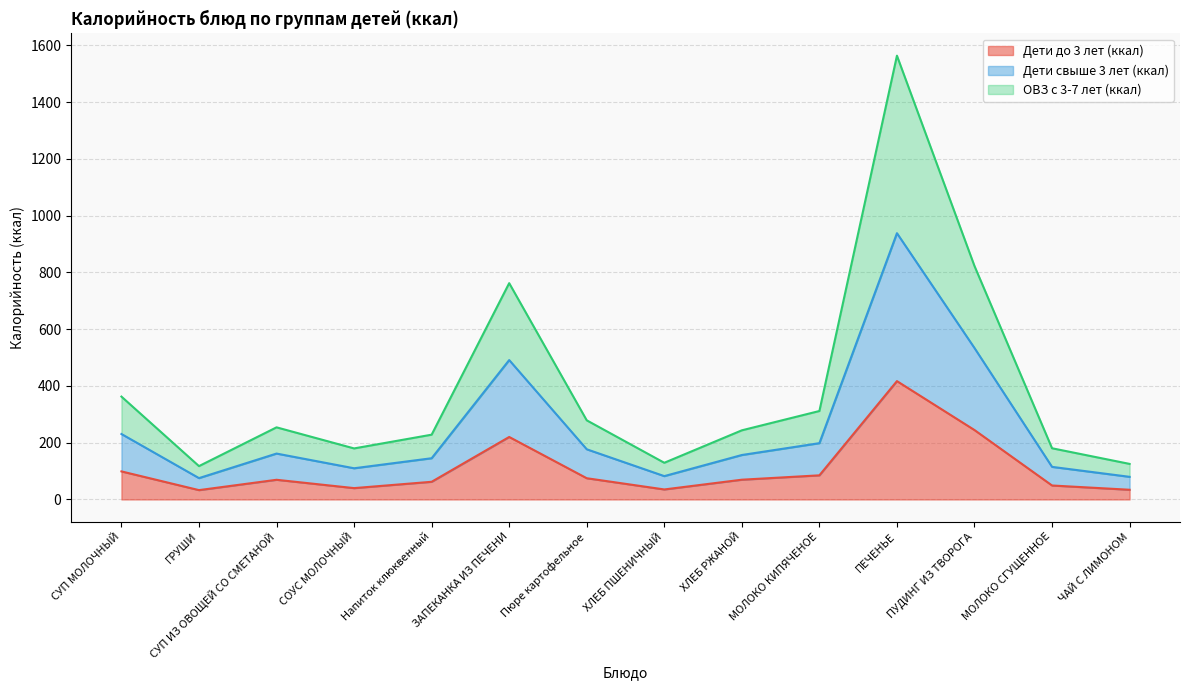

How many interior local peaks does the Дети до 3 лет (ккал) series have?

3